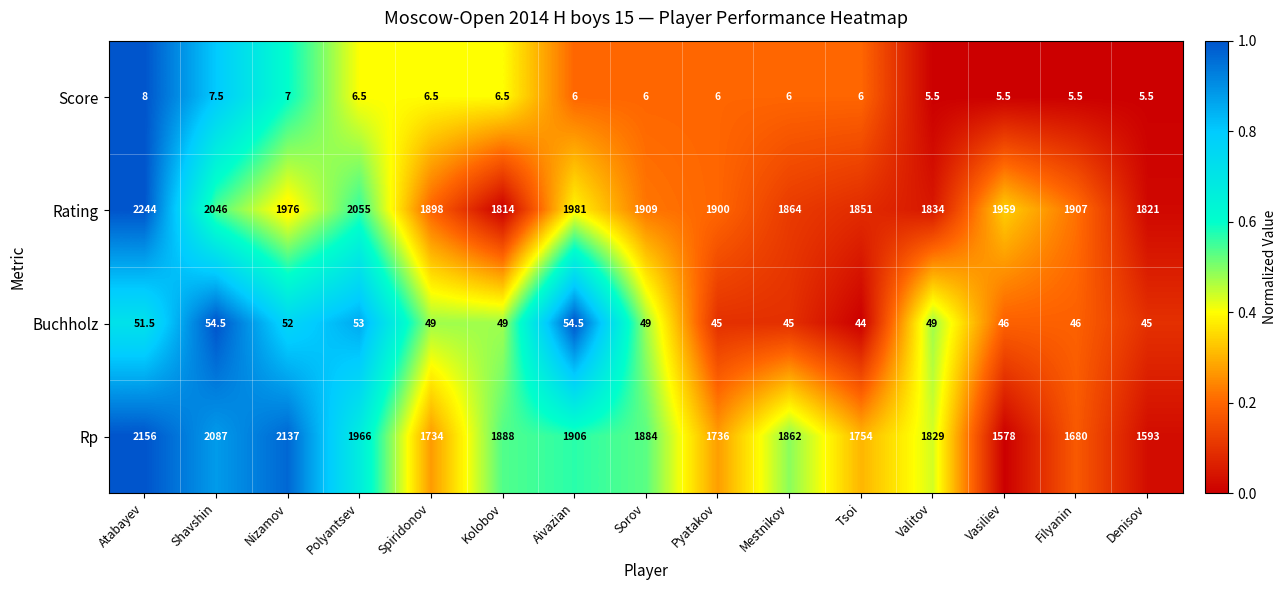

At which category is the sum across all series the highest?

Atabayev